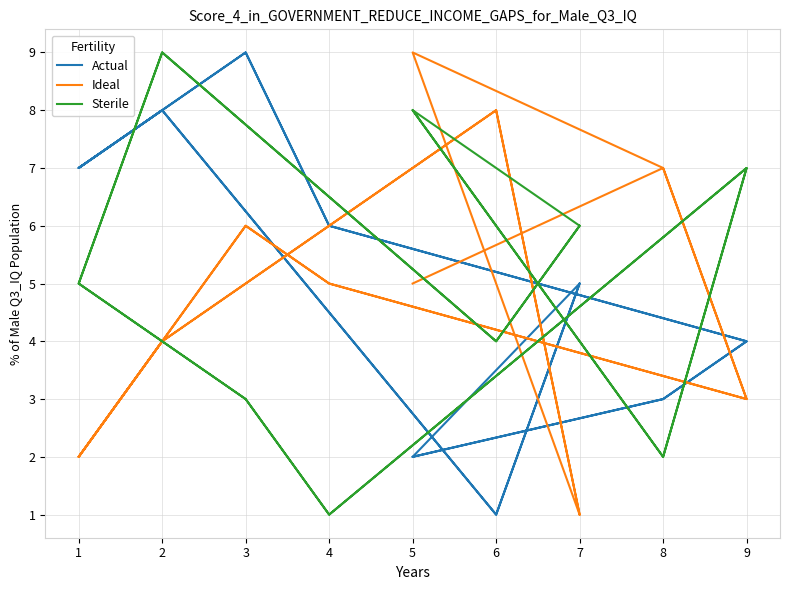

What is the average value of the Actual series?

5